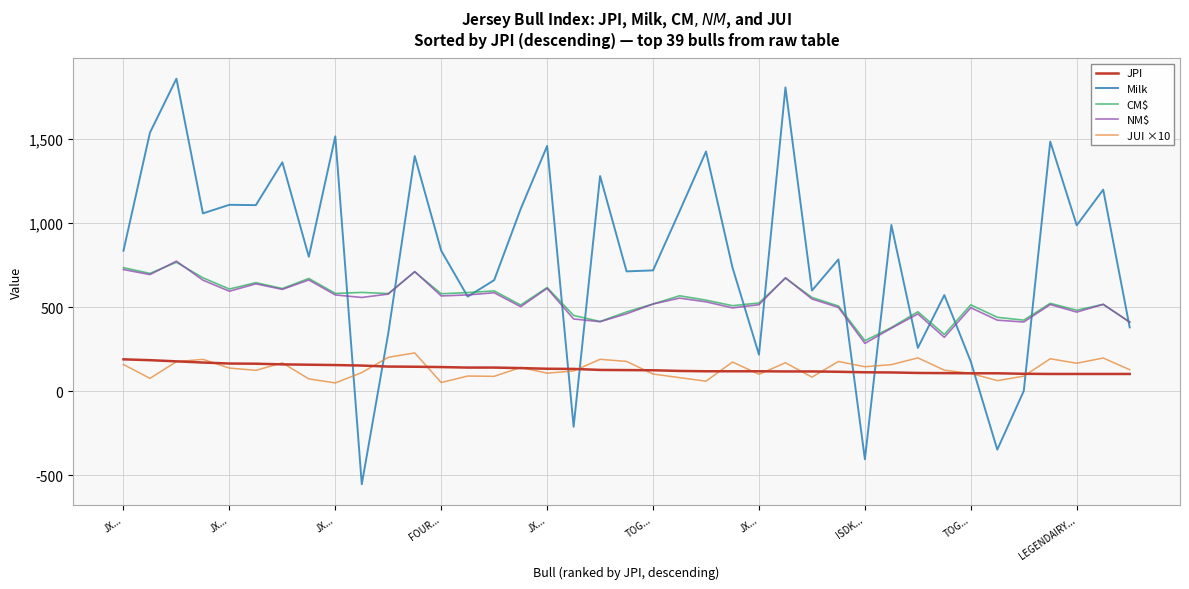

What is the greatest value displayed?

1858.0